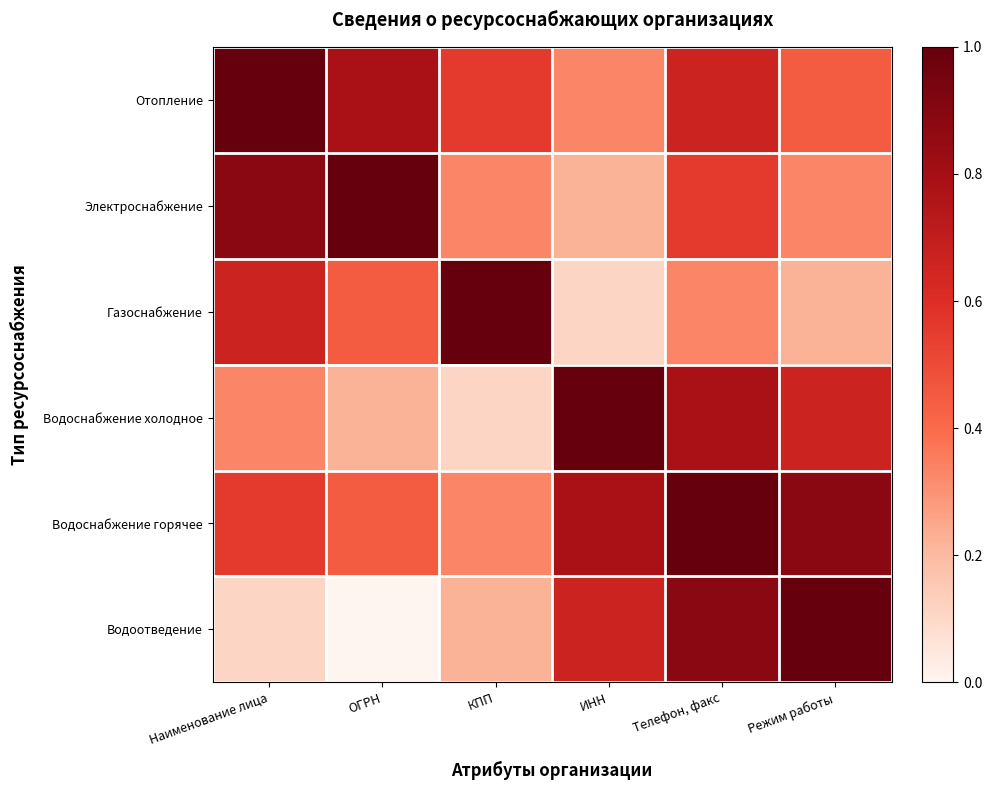

How many series are shown in this chart?

6